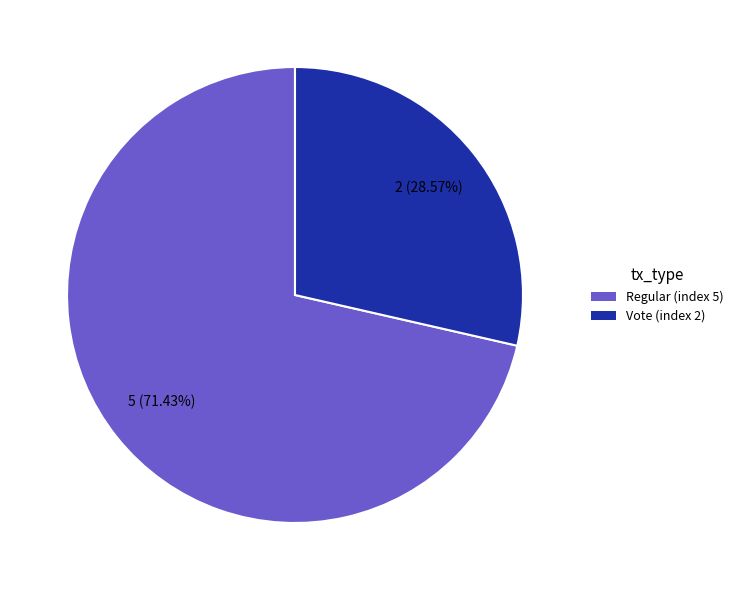

Between Regular (index 5) and Vote (index 2), which is larger?

Regular (index 5)